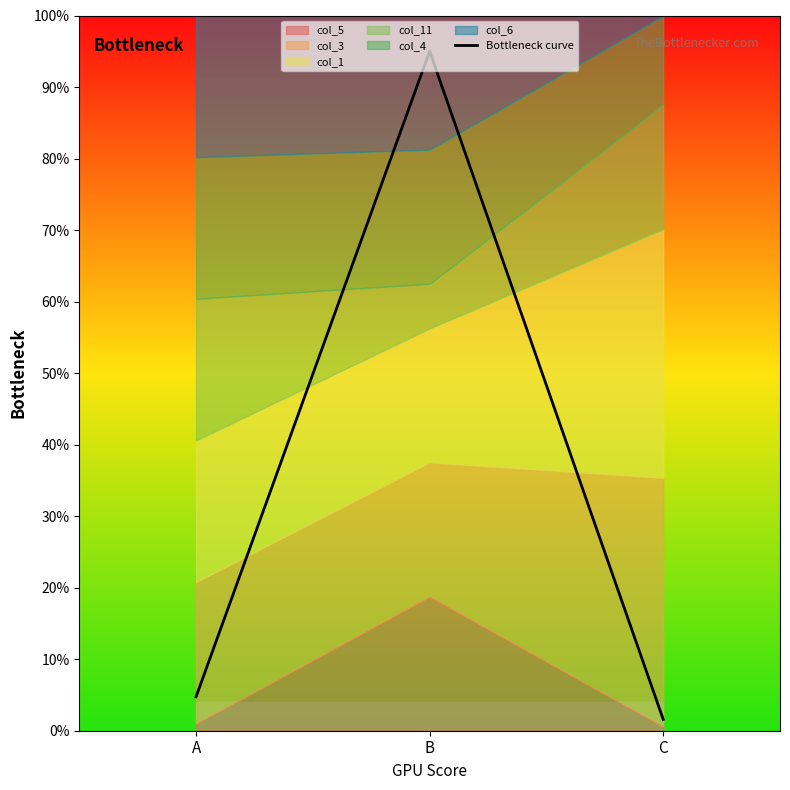

Which has a higher value, A or C?

A